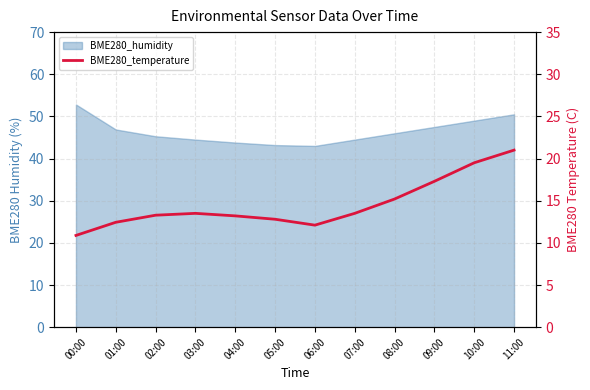

True or false: the data shows 19.5 at 10:00.

True